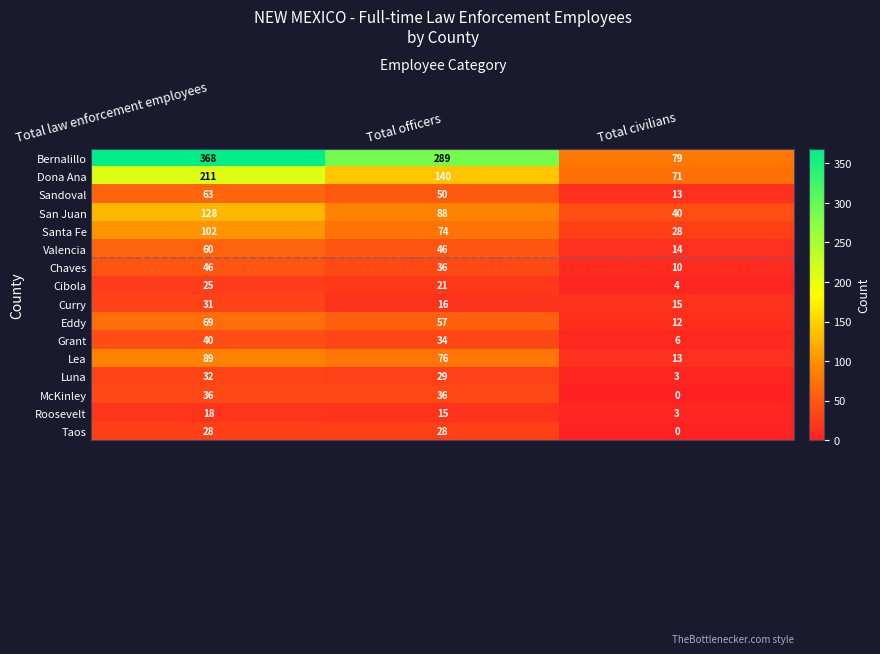

How many data points does each series have?

3